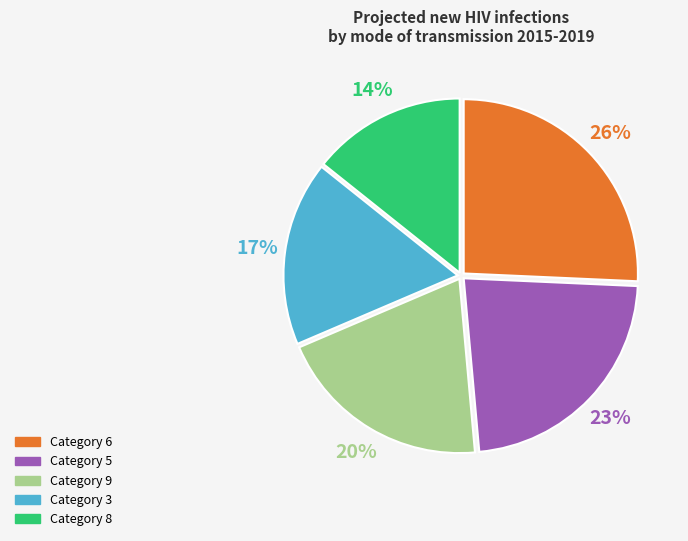

To the nearest percent, what is the average slice percentage?

20%